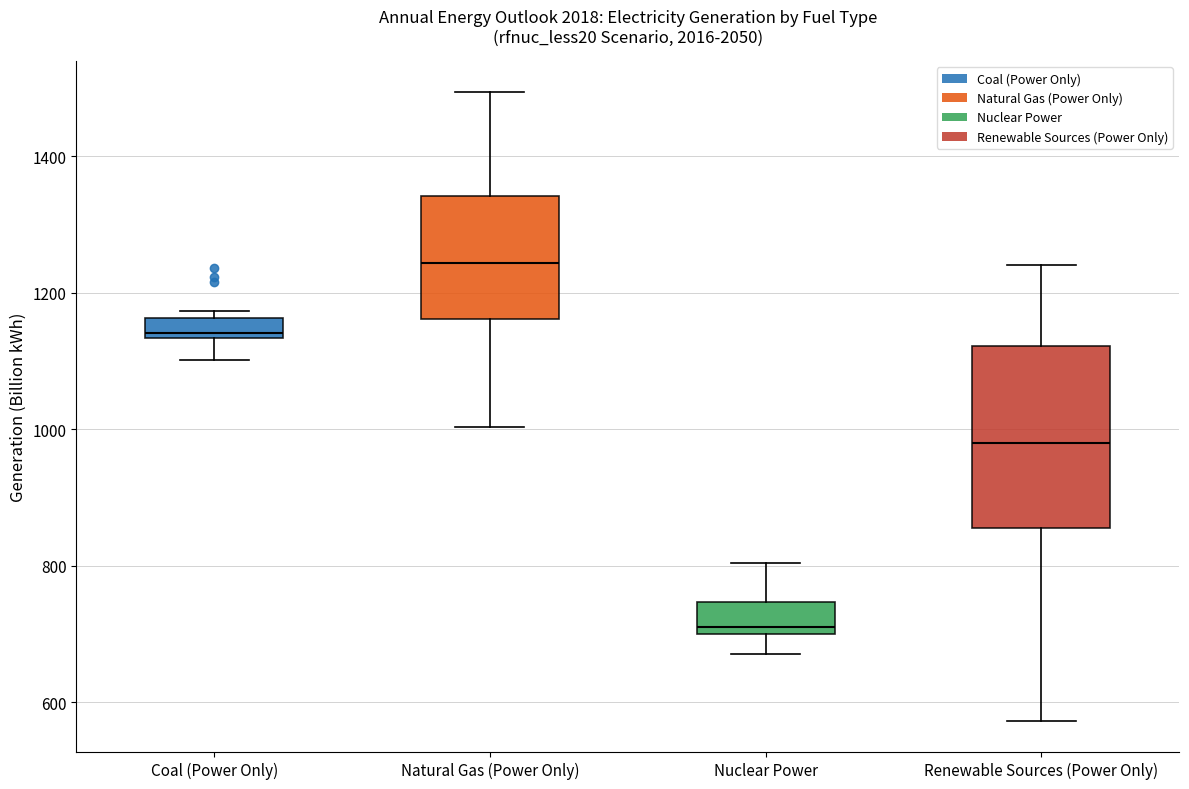

Reading left to right, transcribe this box plot: for each box, give where its median line is, the range the box spans, and where its two whiskers end, as read against the y-axis. The values are not printed on the chart, so give them approximately, as read against the axis.

Coal (Power Only): median 1140 (just above the box's lower edge), box 1140 to 1160, whiskers 1100 to 1180
Natural Gas (Power Only): median 1240, box 1160 to 1340, whiskers 1000 to 1500
Nuclear Power: median 720, box 700 to 740, whiskers 680 to 800
Renewable Sources (Power Only): median 980, box 860 to 1120, whiskers 580 to 1240